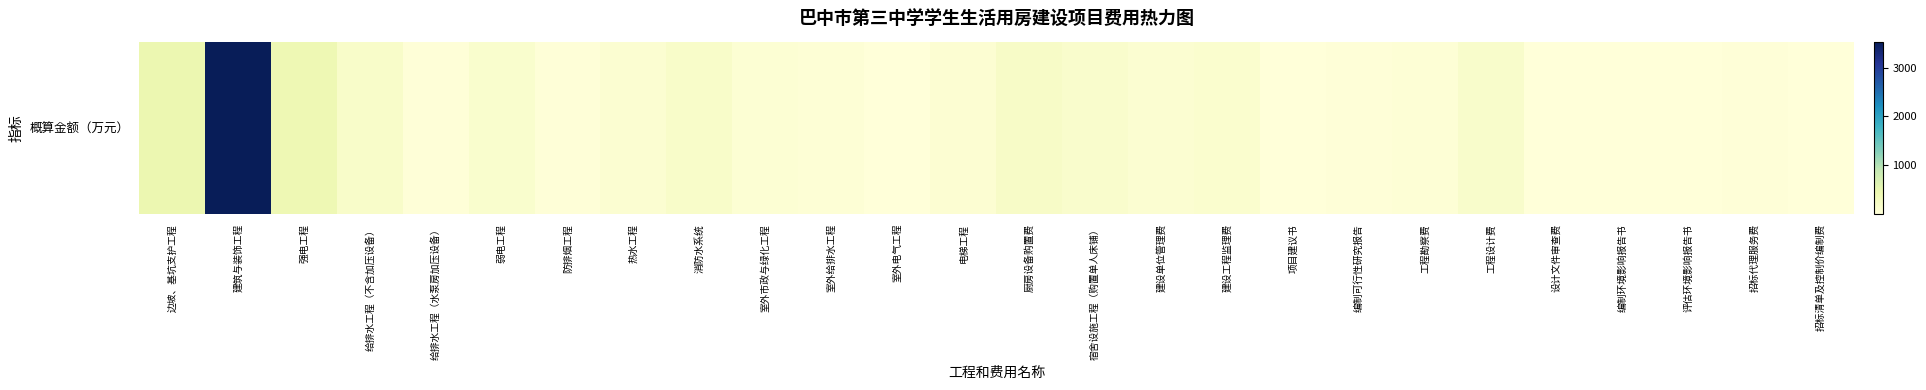

The chart shows a value of 61.4 at 室外市政与绿化工程. True or false?

True